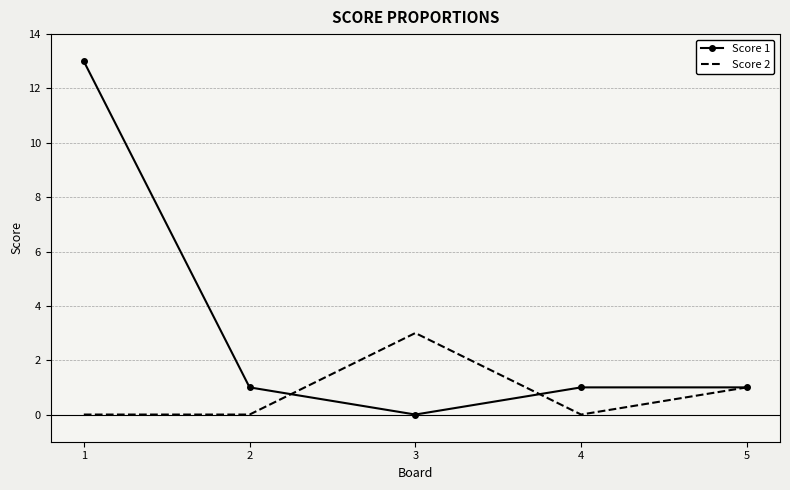

Is the value of Score 2 at 2 greater than the value of Score 1 at 4?

No